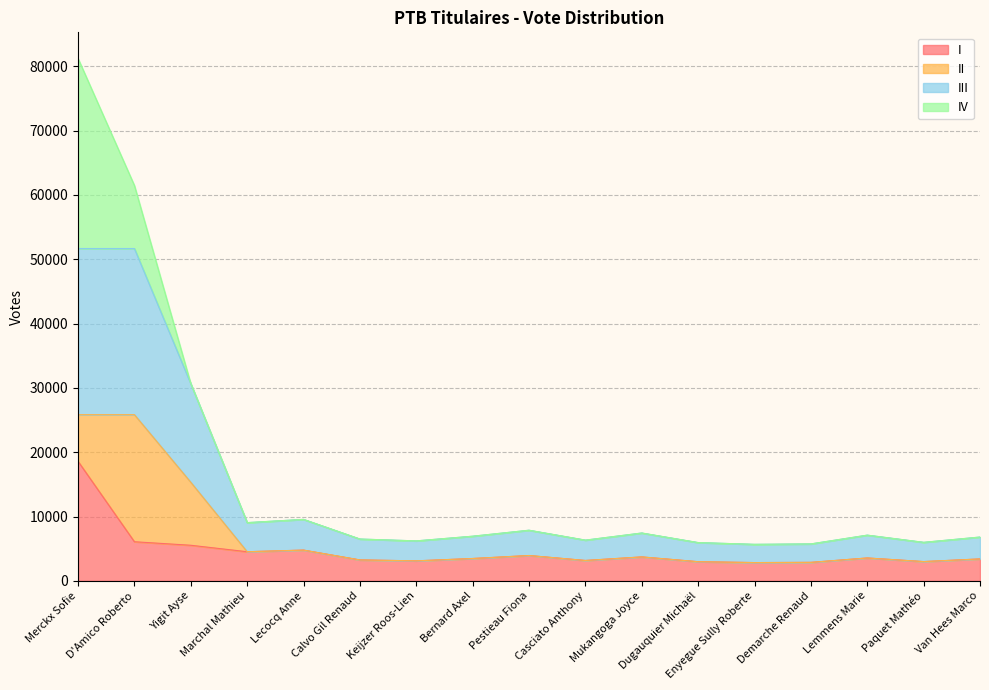

What is the maximum value for I?

18587